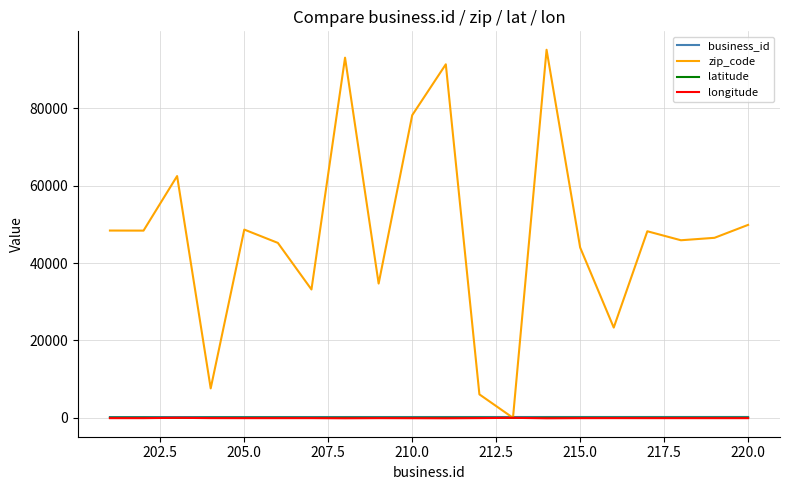

Which series has the largest total across all categories?

zip_code